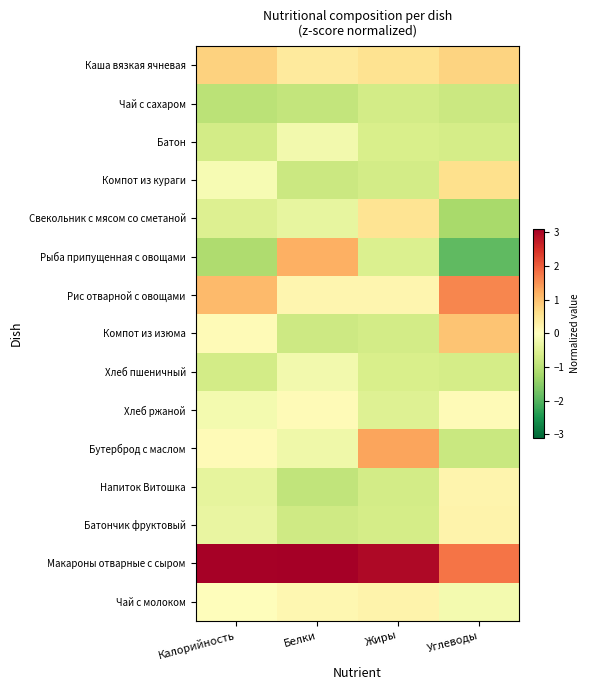

Reading left to right, what are all the values shown in this chart?

Каша вязкая ячневая: Калорийность=0.8	Белки=0.4	Жиры=0.5	Углеводы=0.8
Чай с сахаром: Калорийность=-1.0	Белки=-0.9	Жиры=-0.7	Углеводы=-0.8
Батон: Калорийность=-0.7	Белки=-0.2	Жиры=-0.6	Углеводы=-0.7
Компот из кураги: Калорийность=-0.1	Белки=-0.8	Жиры=-0.7	Углеводы=0.6
Свекольник с мясом со сметаной: Калорийность=-0.5	Белки=-0.4	Жиры=0.5	Углеводы=-1.2
Рыба припущенная с овощами: Калорийность=-1.1	Белки=1.2	Жиры=-0.6	Углеводы=-1.9
Рис отварной с овощами: Калорийность=1.1	Белки=0.2	Жиры=0.2	Углеводы=1.6
Компот из изюма: Калорийность=0.1	Белки=-0.8	Жиры=-0.7	Углеводы=0.9
Хлеб пшеничный: Калорийность=-0.7	Белки=-0.2	Жиры=-0.6	Углеводы=-0.7
Хлеб ржаной: Калорийность=-0.2	Белки=0.1	Жиры=-0.5	Углеводы=0.1
Бутерброд с маслом: Калорийность=0.1	Белки=-0.3	Жиры=1.3	Углеводы=-0.8
Напиток Витошка: Калорийность=-0.4	Белки=-0.9	Жиры=-0.7	Углеводы=0.2
Батончик фруктовый: Калорийность=-0.4	Белки=-0.7	Жиры=-0.7	Углеводы=0.2
Макароны отварные с сыром: Калорийность=3.1	Белки=3.1	Жиры=3.0	Углеводы=1.8
Чай с молоком: Калорийность=0.0	Белки=0.2	Жиры=0.2	Углеводы=-0.2